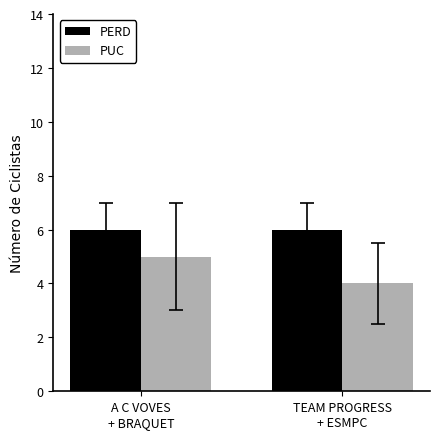

Is it true that PERD equals 4 at TEAM PROGRESS
+ ESMPC?

False